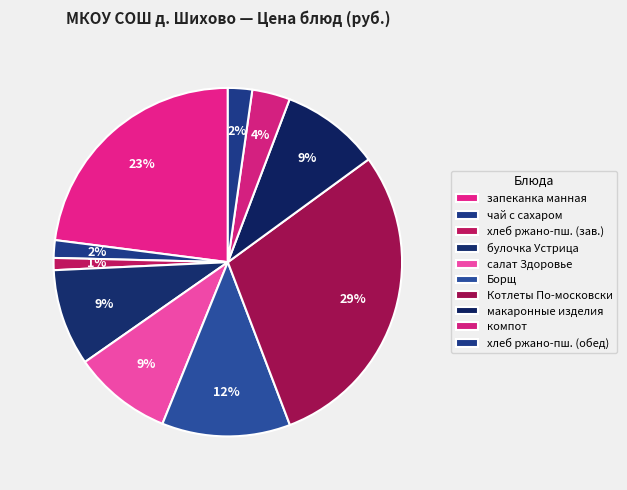

What percentage do булочка Устрица and Котлеты По-московски together represent?

38.2%